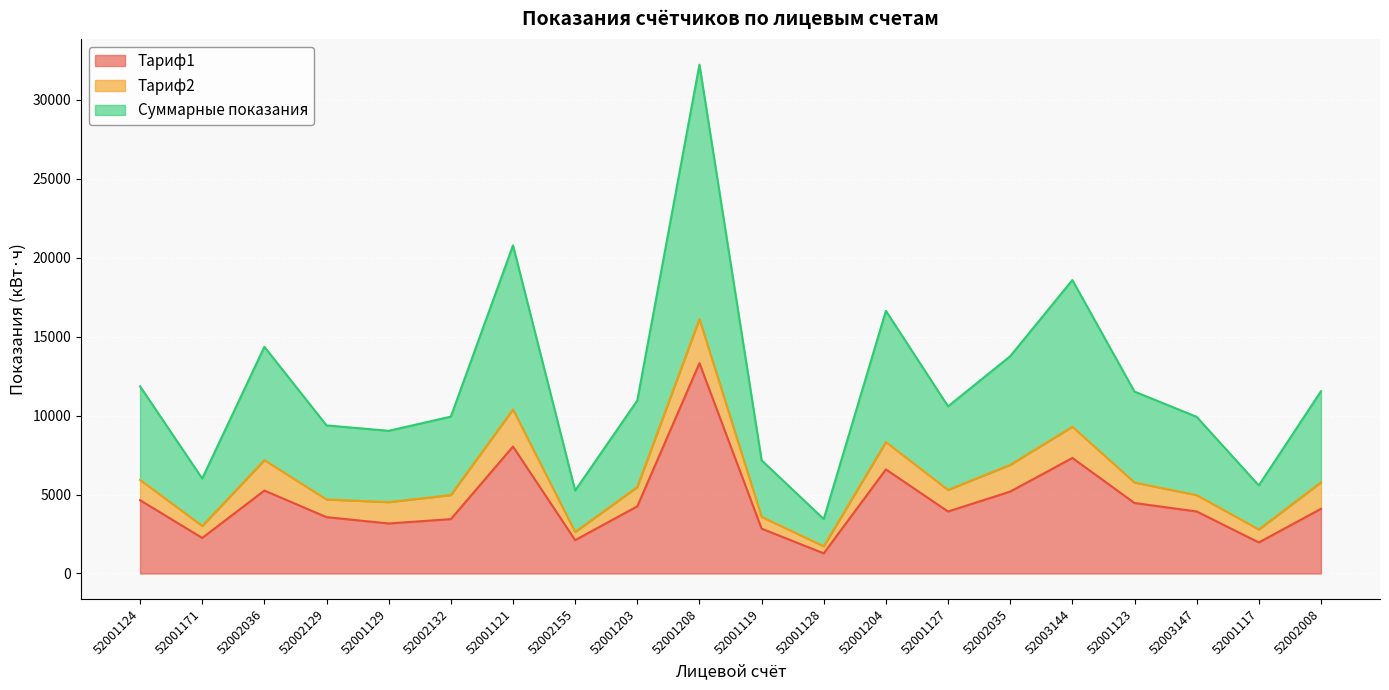

True or false: Тариф1 and Суммарные показания cross at least once.

False